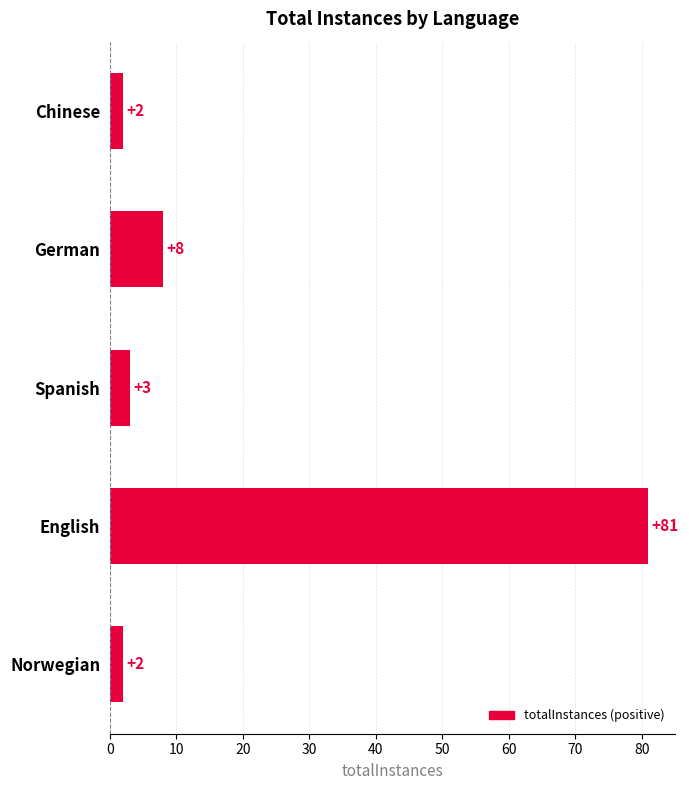

What is the label of the 5th bar from the bottom?

Chinese